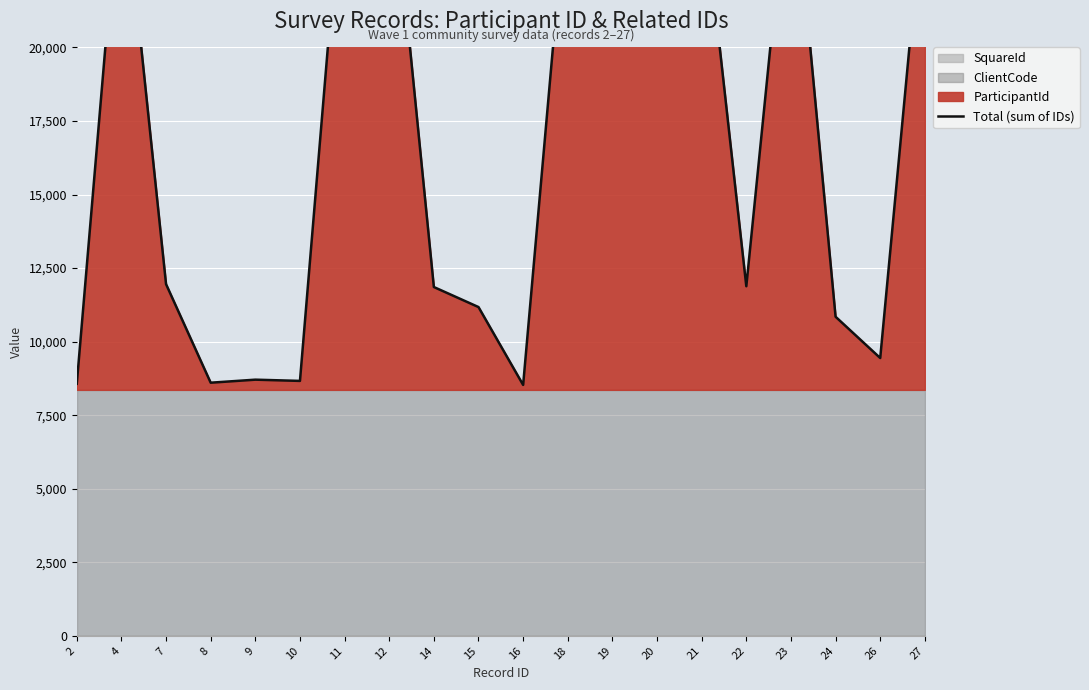

What is the ratio of the value at 2 to the value at 27?

0.3